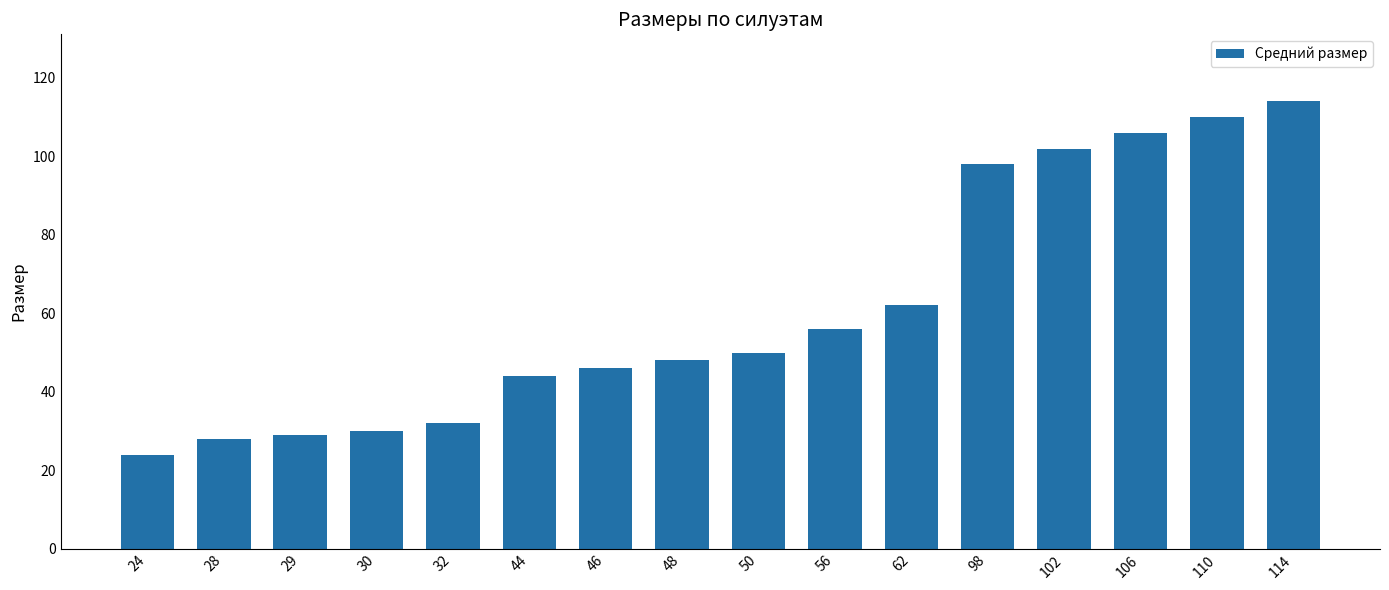

Which category has the highest value across all series?

114